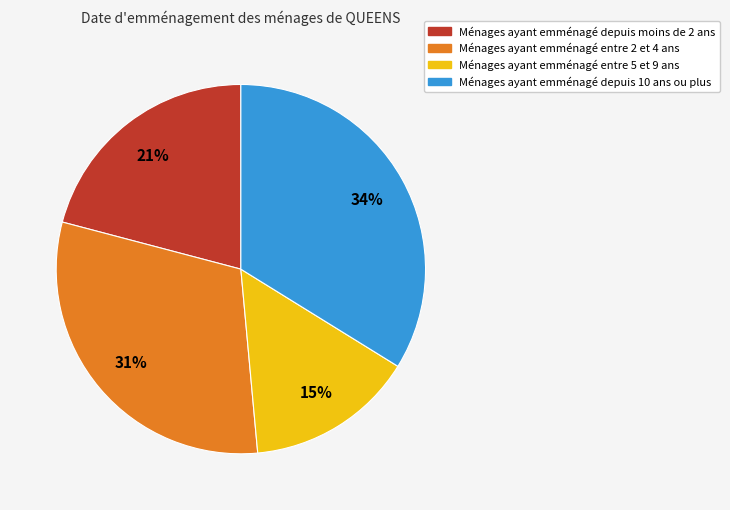

Is there a majority slice in this chart?

No